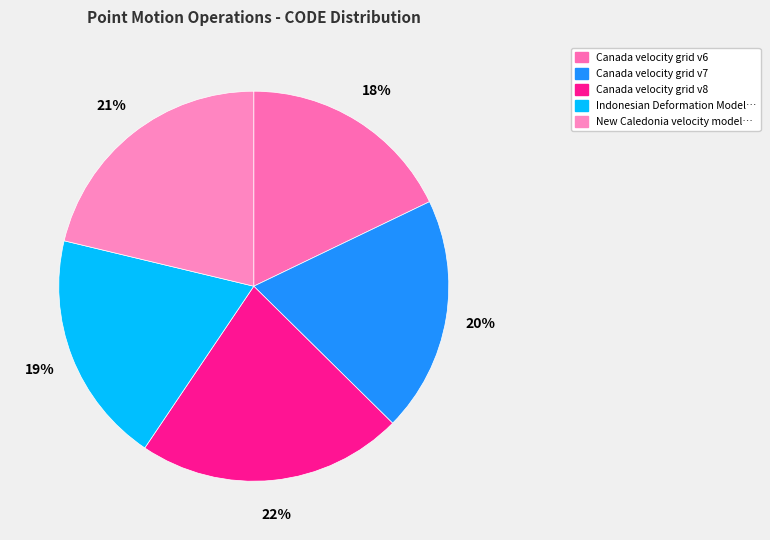

How many slices are in this pie chart?

5